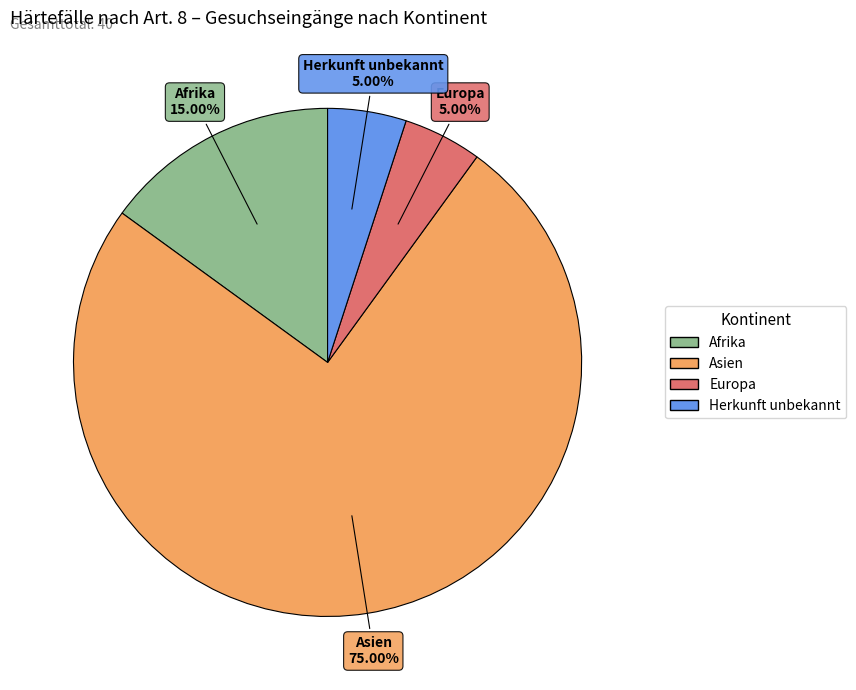

To the nearest percent, what is the average slice percentage?

25%